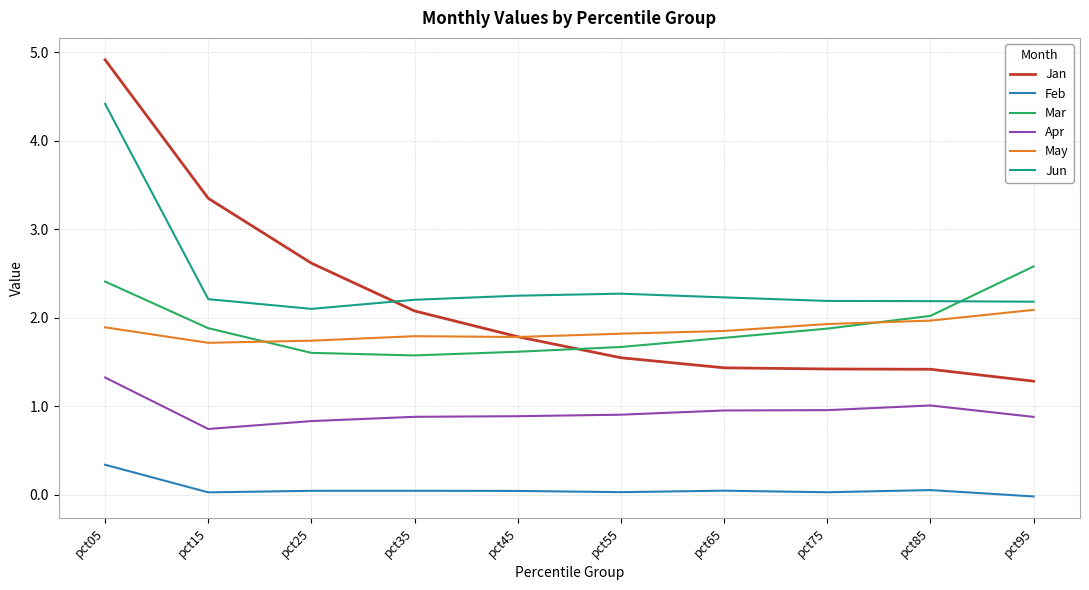

Count the number of data series in this chart.

6